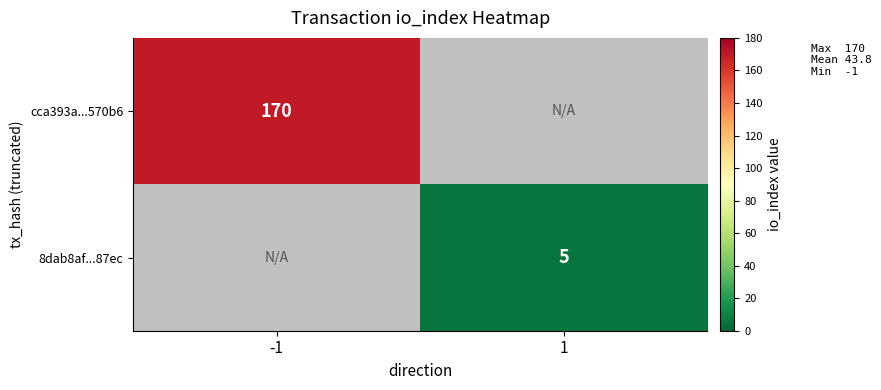

The 8dab8af...87ec series shows 7 at 1. True or false?

False